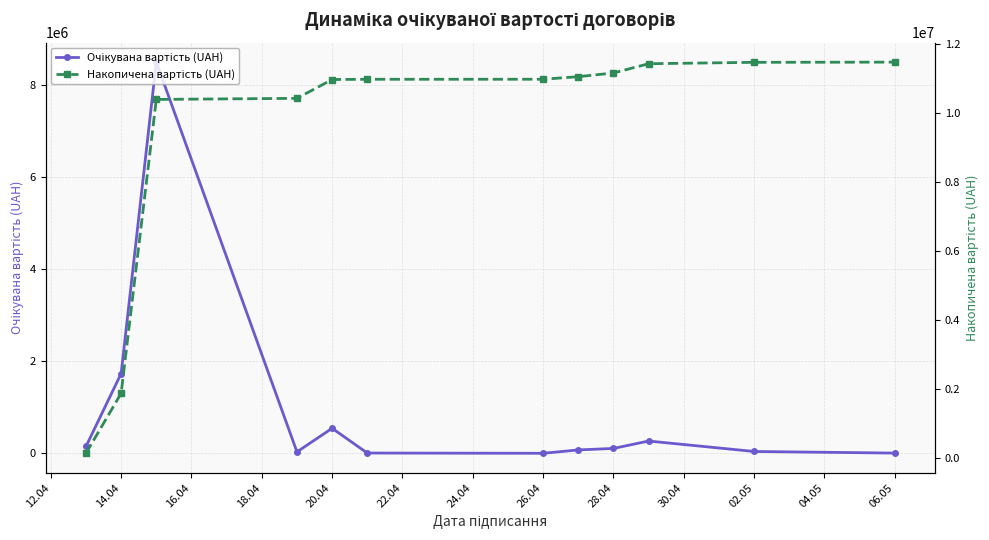

True or false: Очікувана вартість (UAH) and Накопичена вартість (UAH) intersect in this chart.

False